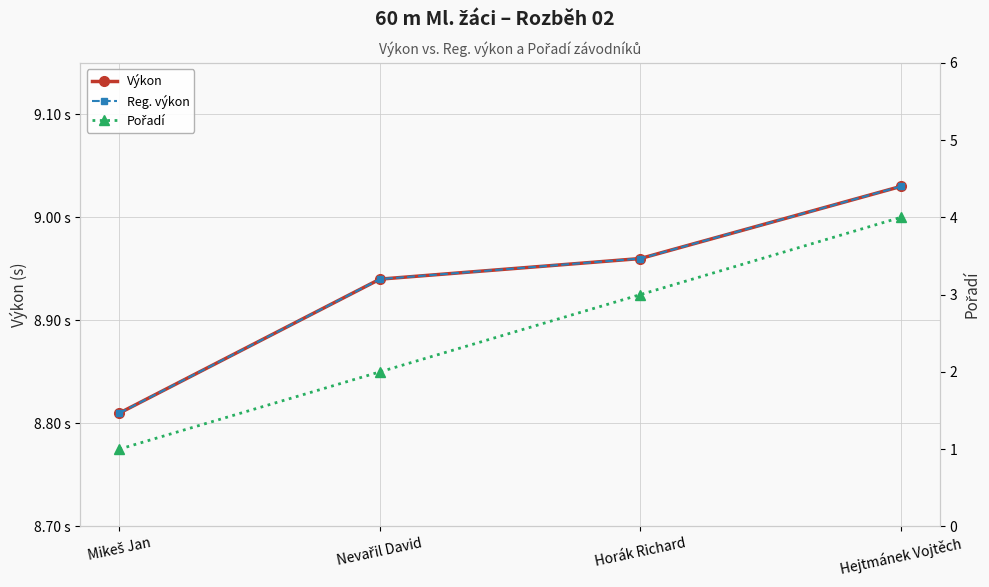

Is the value of Výkon at Mikeš Jan greater than the value of Pořadí at Mikeš Jan?

Yes